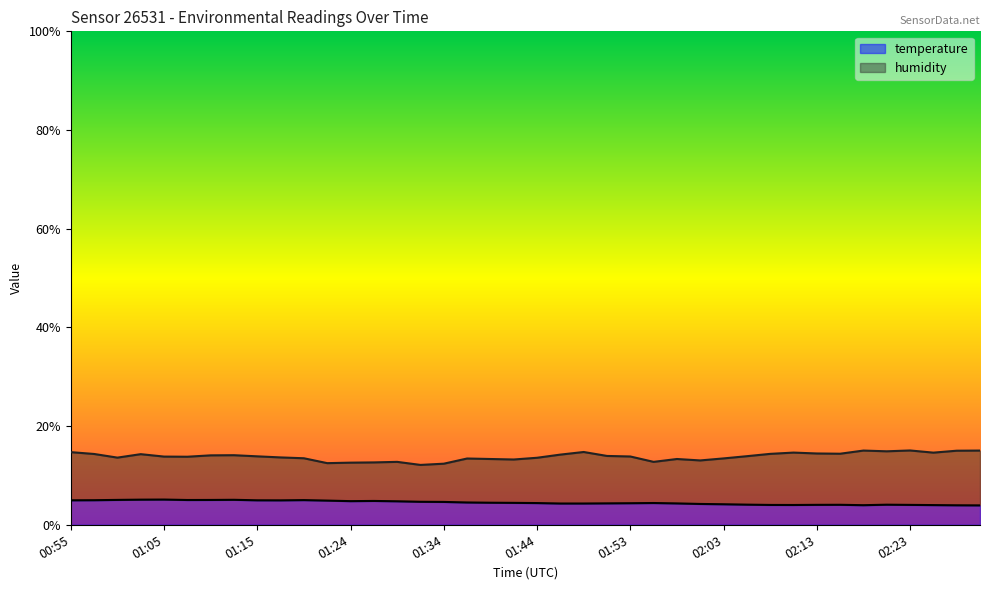

Does the chart have visible grid lines?

No